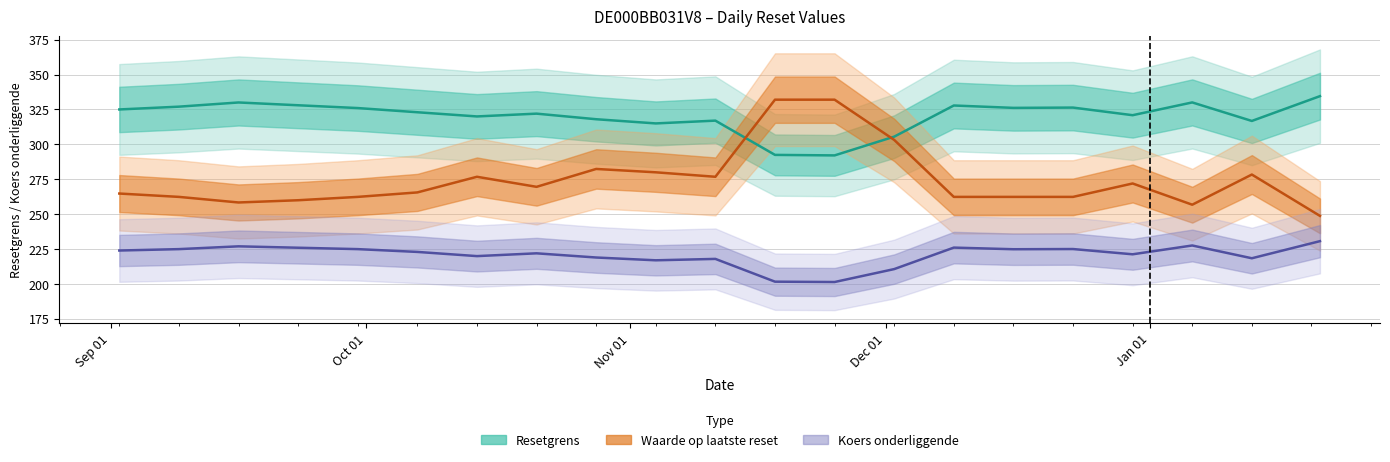

Which series has the largest total across all categories?

Resetgrens